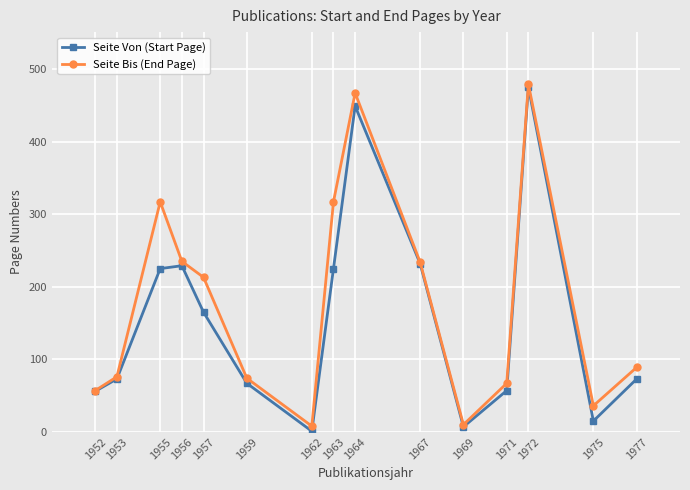

How many data points in Seite Bis (End Page) are less than 89?

7